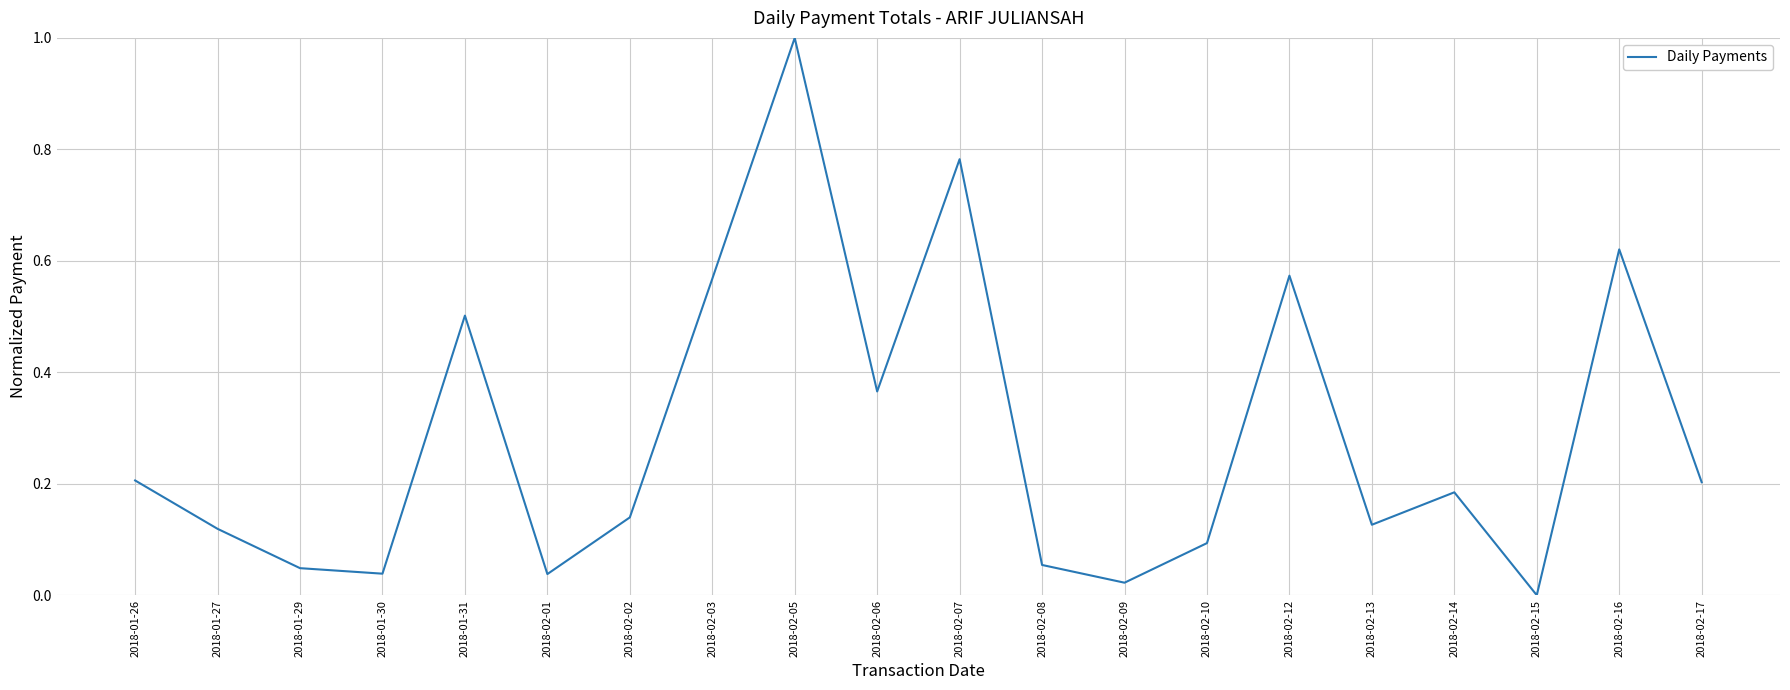

At which label is the value closest to 0?

2018-02-15